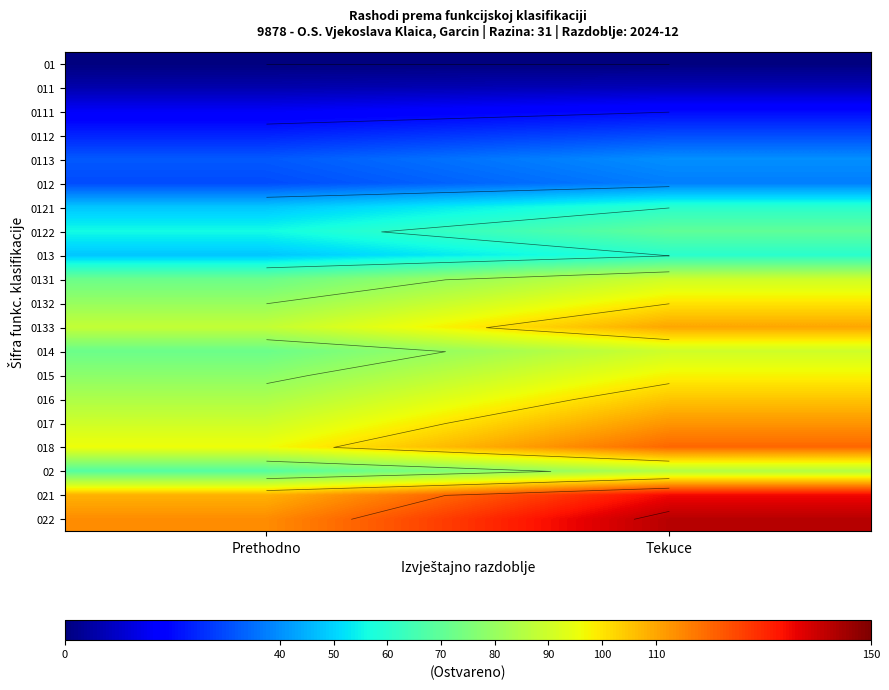

What is the average value of the 018 series?

108.0